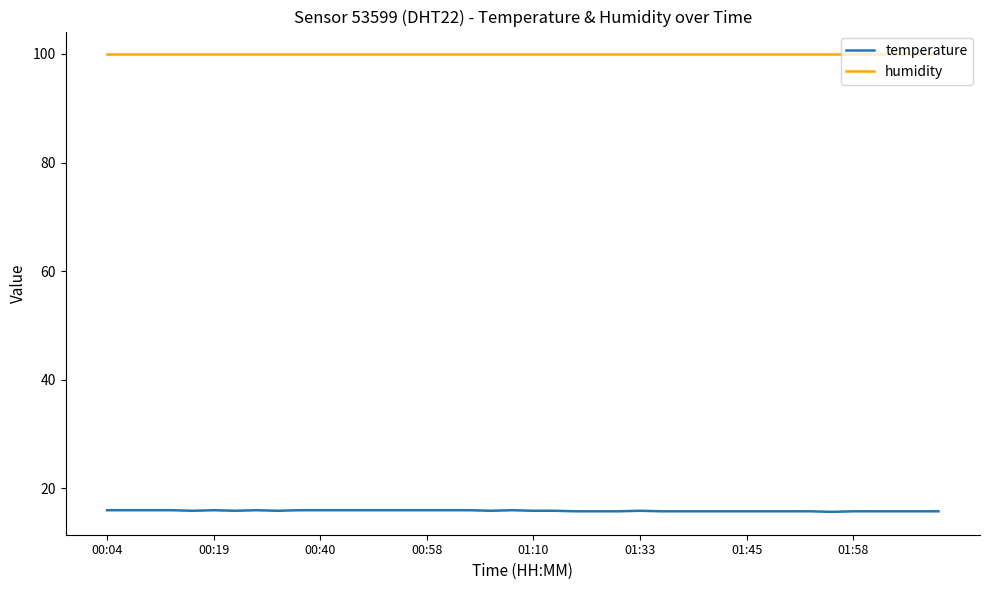

True or false: temperature and humidity intersect in this chart.

False